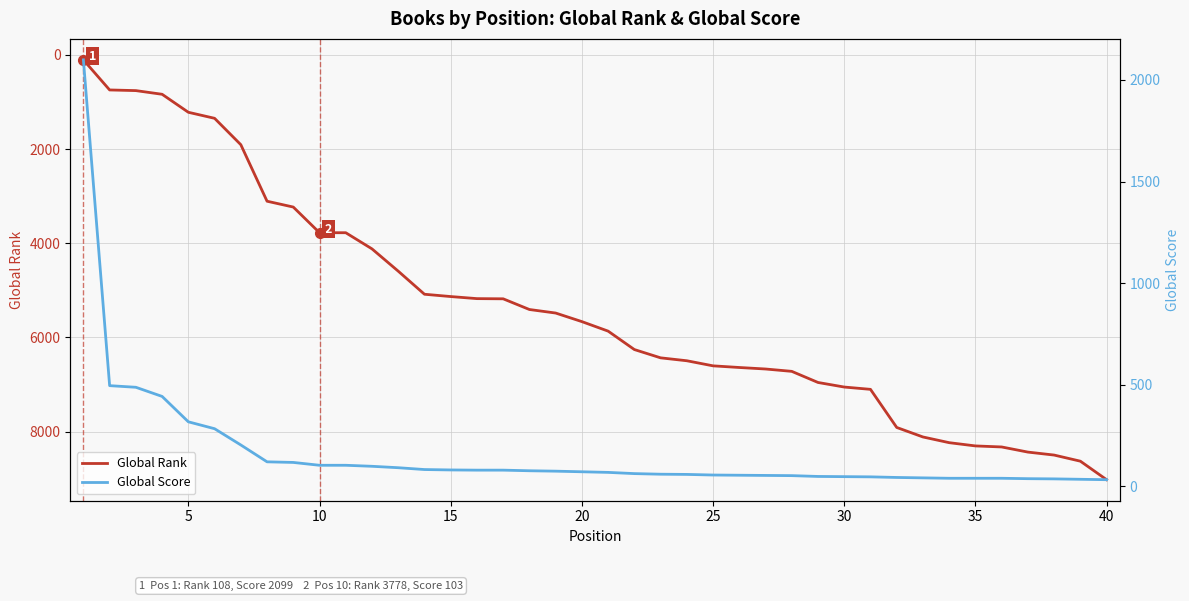

How many values in the Global Score series exceed 71?

19